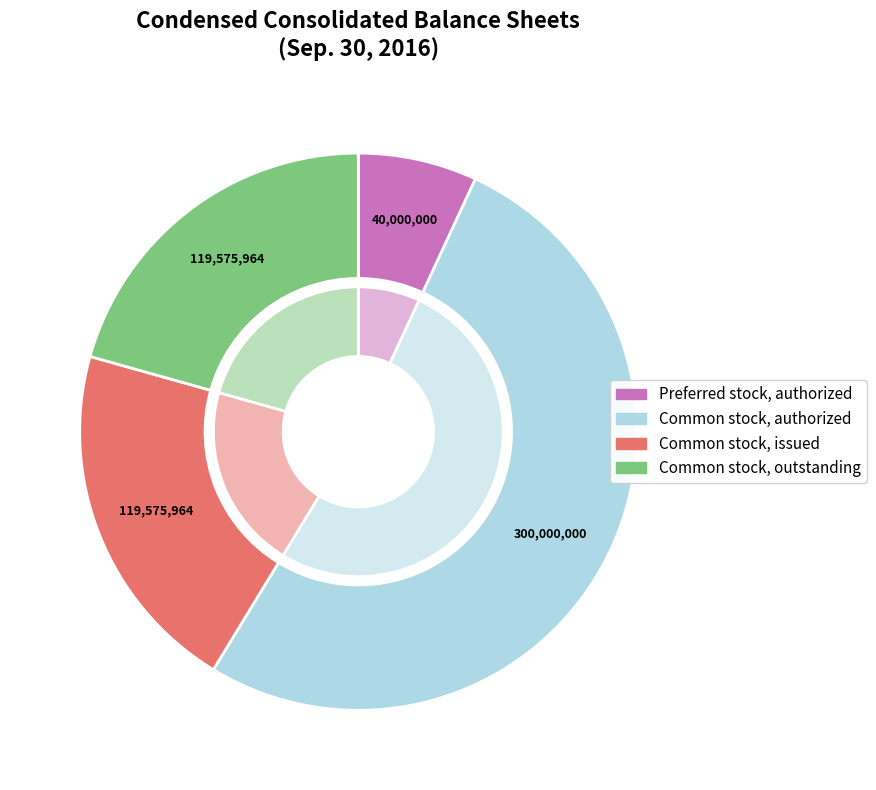

The Preferred stock, authorized slice represents 12% of the pie. True or false?

False